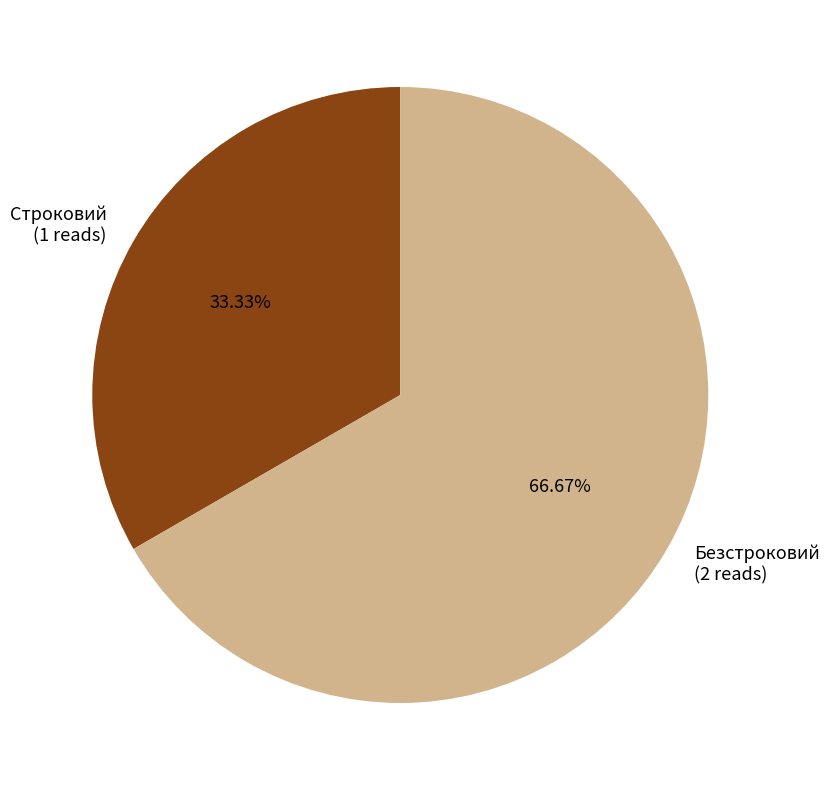

How many segments does this pie chart have?

2